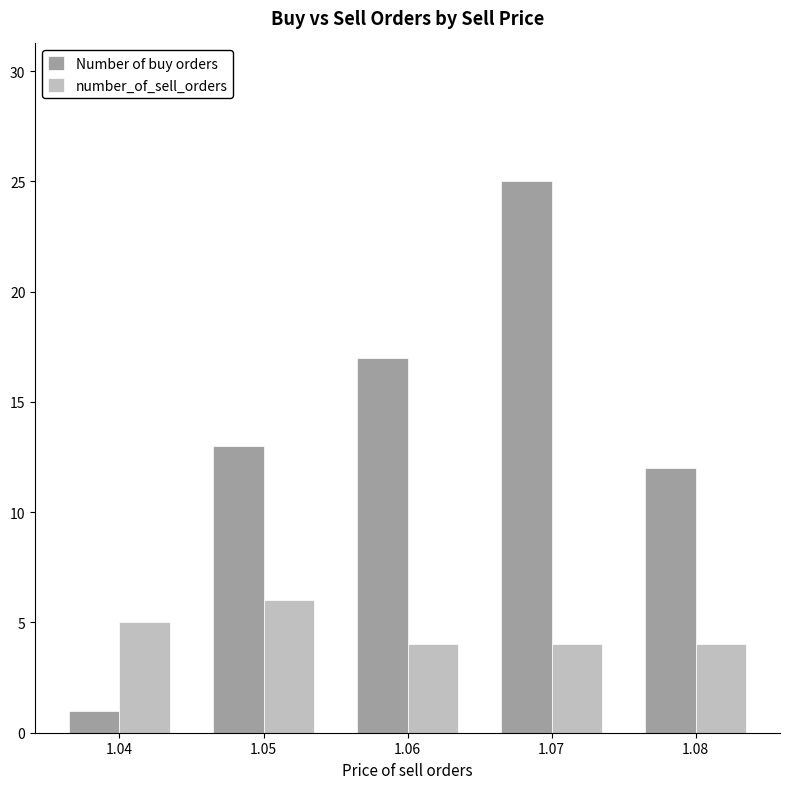

Where is Number of buy orders nearest to the value 13?

1.05